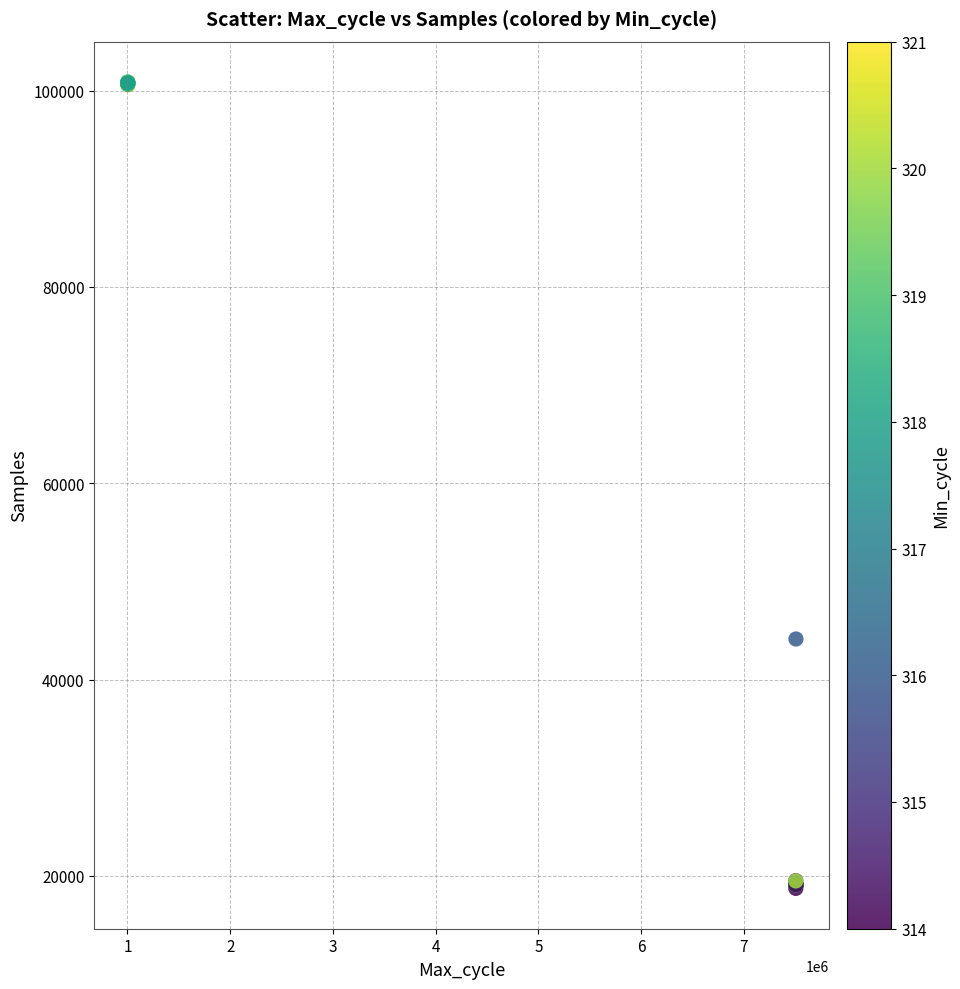

What Y value in the scatter plot is closest to 59796?

44129